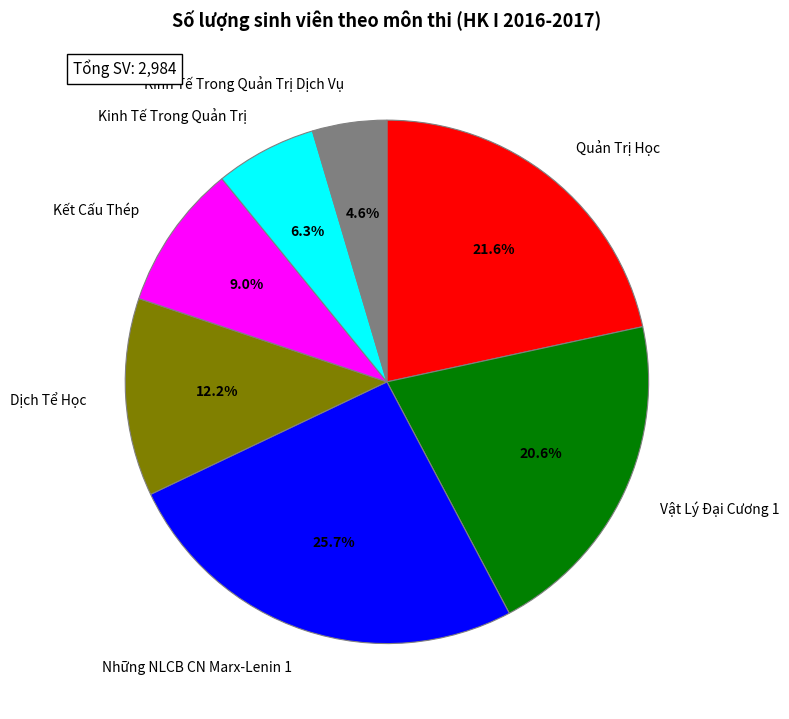

True or false: Kết Cấu Thép accounts for 1% of the total.

False